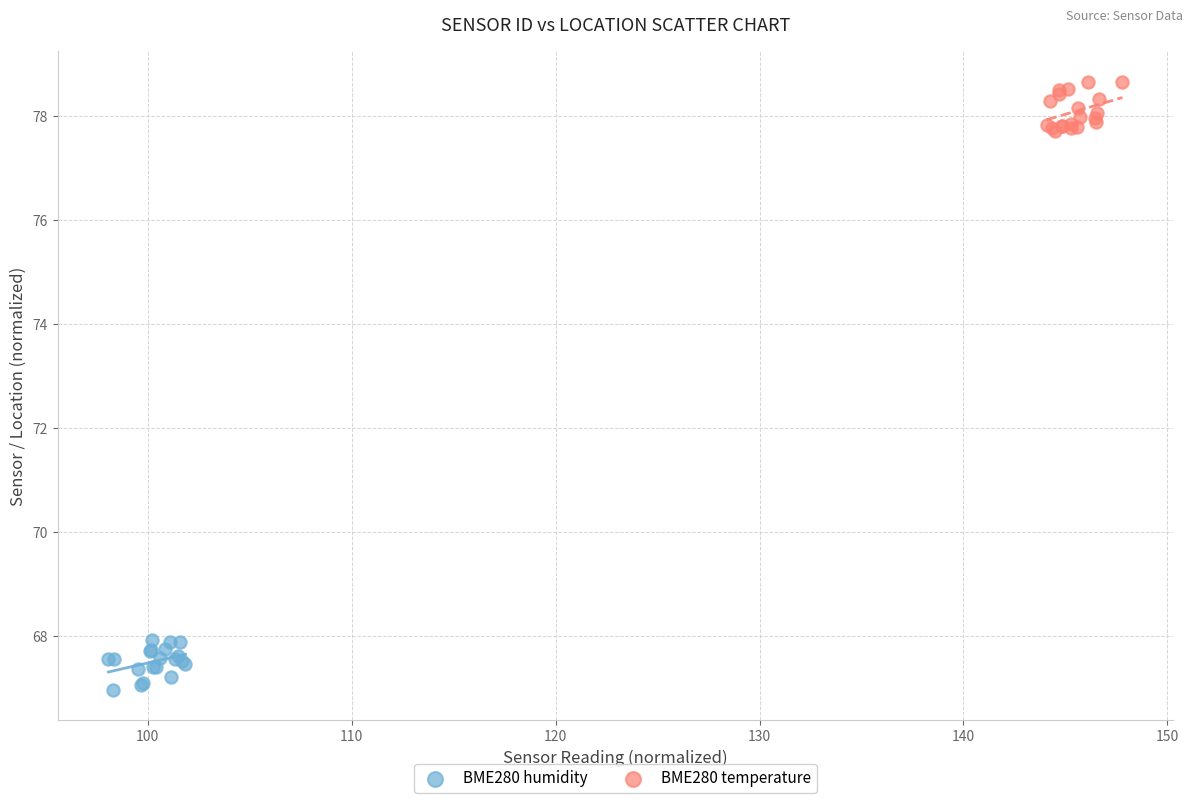

Which series reaches the minimum Y coordinate?

BME280 humidity